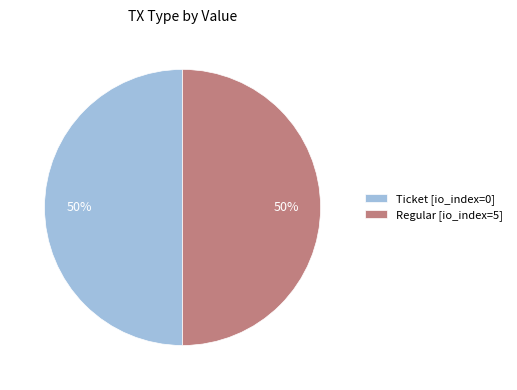

To the nearest percent, what is the combined percentage of Regular [io_index=5] and Ticket [io_index=0]?

100%